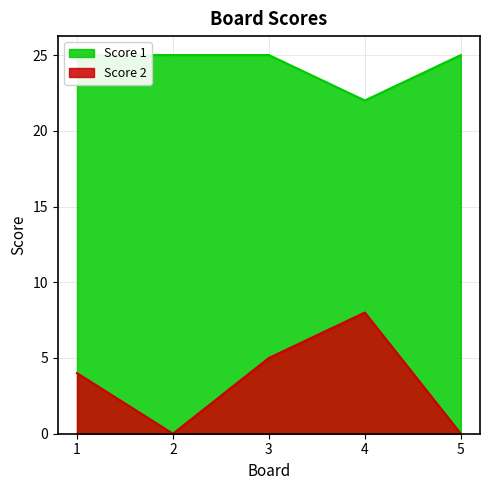

In Score 1, how many points are lower than both neighbors (excluding endpoints)?

1